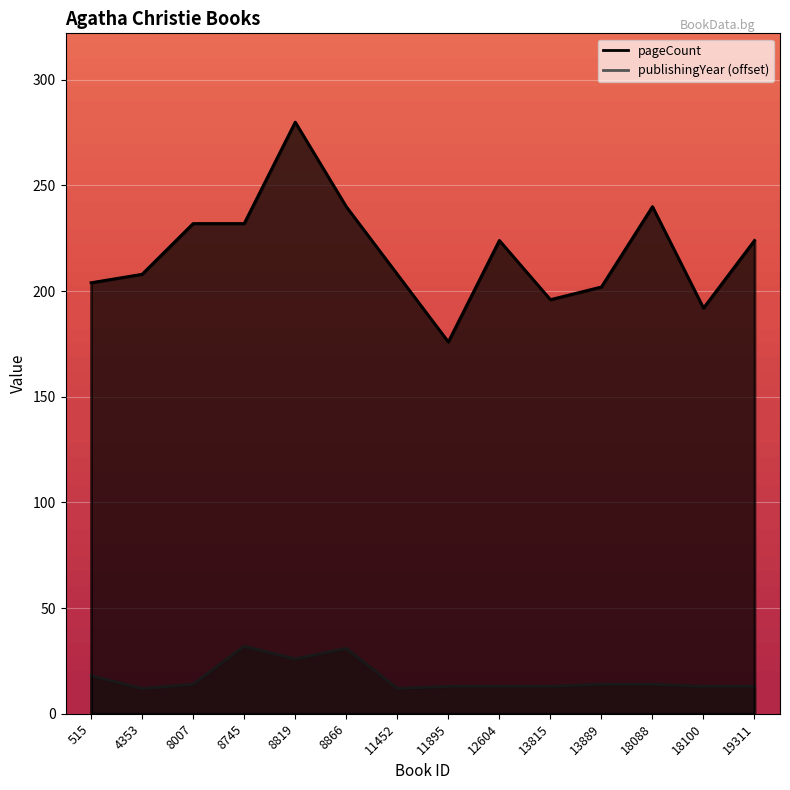

What is the spread (max minus min) of values at 13815?

183